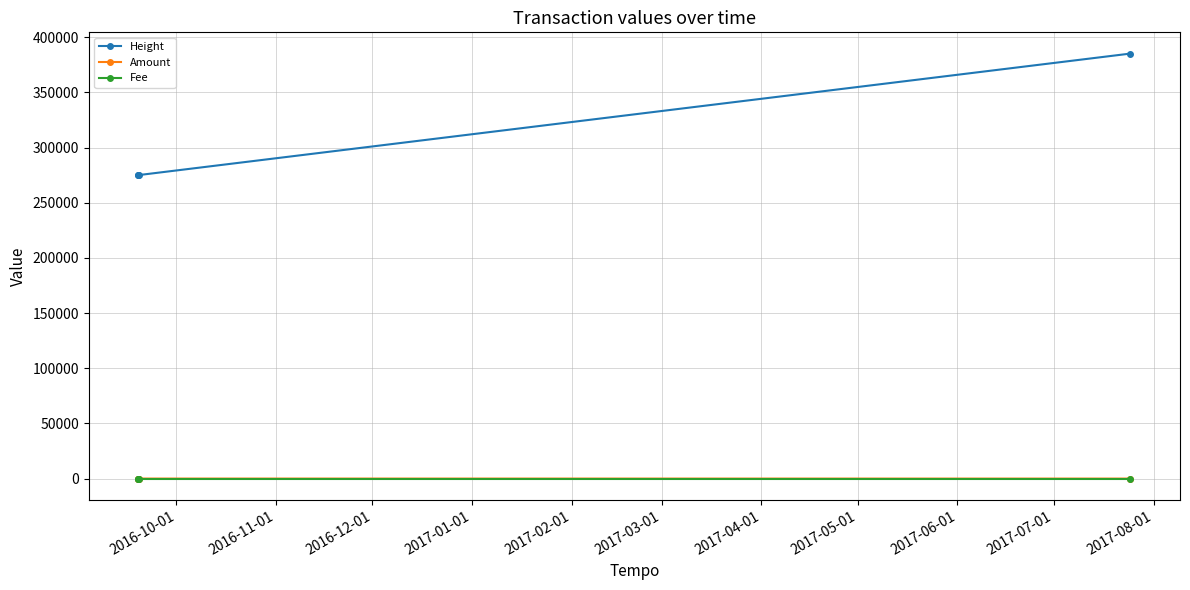

What is the maximum value shown in the chart?

385209